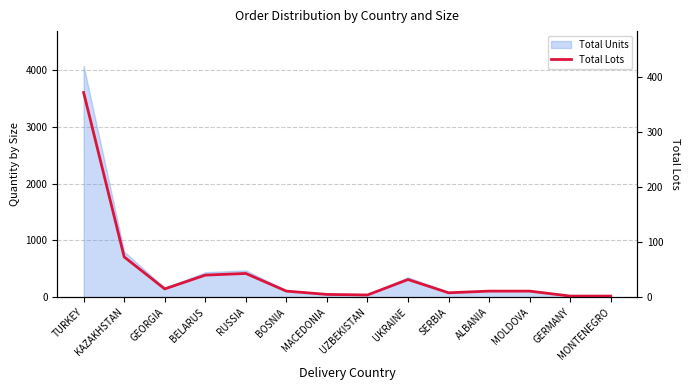

The chart shows a value of 11 at ALBANIA. True or false?

True